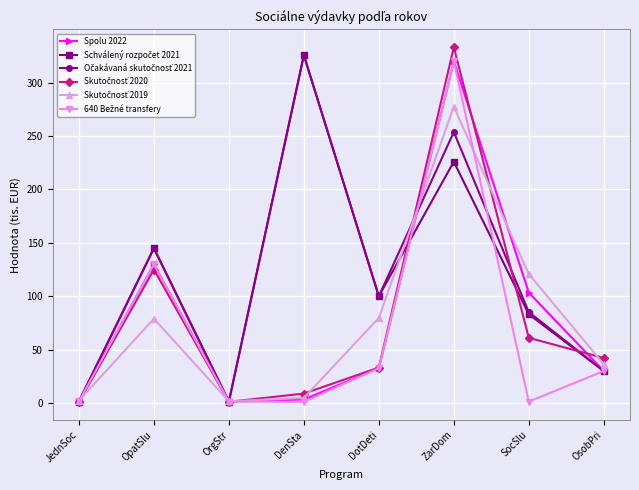

What is the label of the 4th point from the left?

DenSta